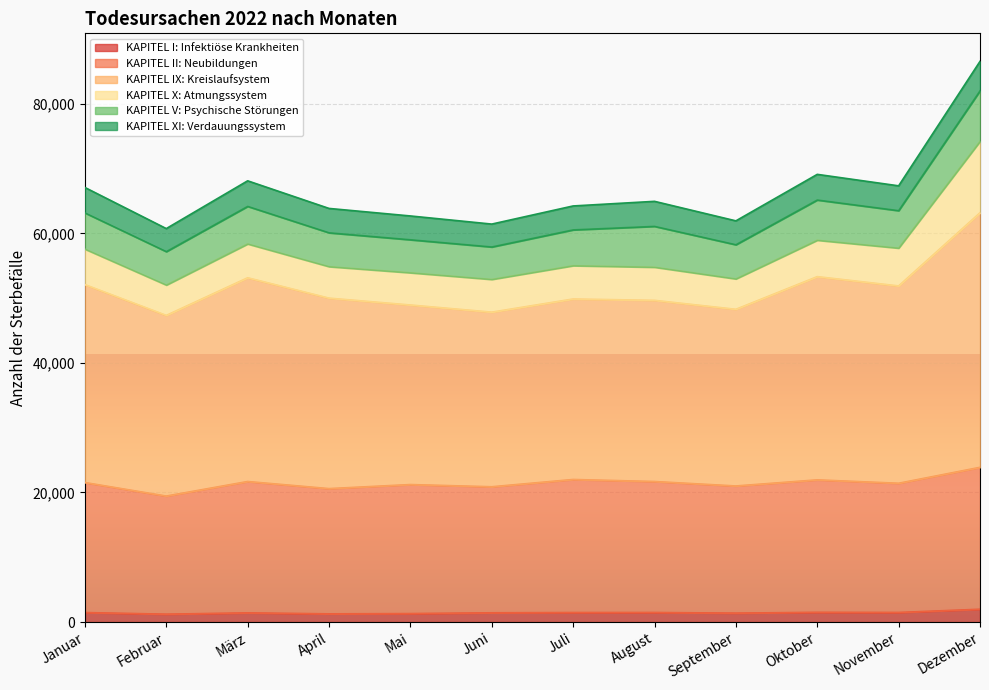

True or false: KAPITEL II: Neubildungen and KAPITEL IX: Kreislaufsystem intersect in this chart.

False